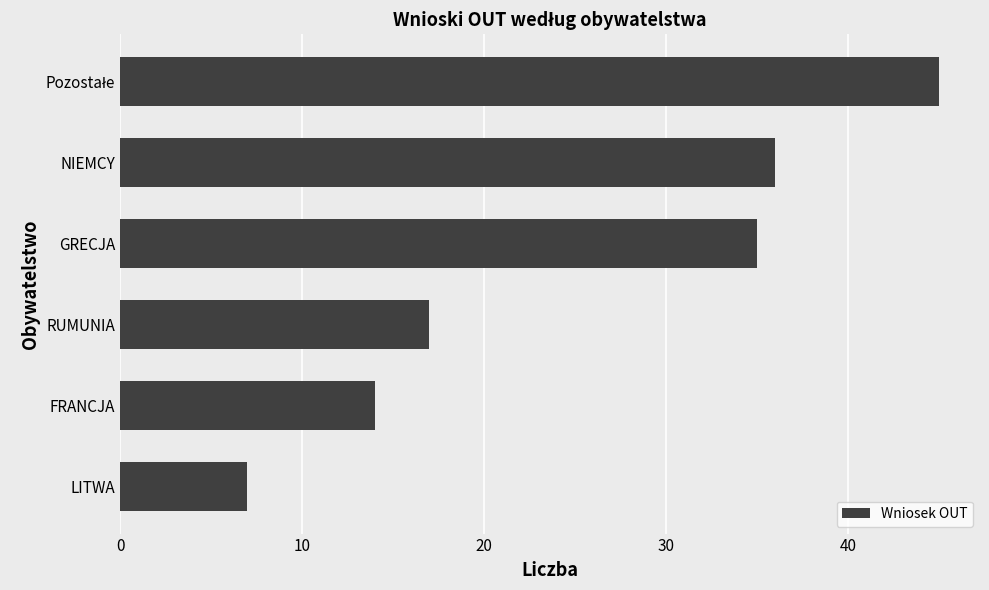

True or false: the data shows 36 at NIEMCY.

True